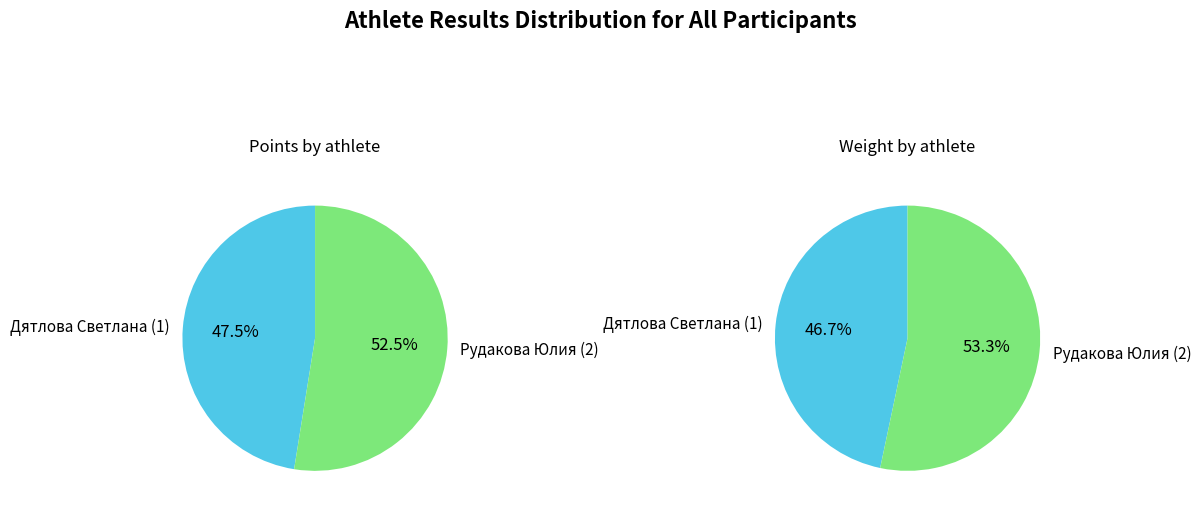

Which slice represents more than half of the pie?

Рудакова Юлия (2)